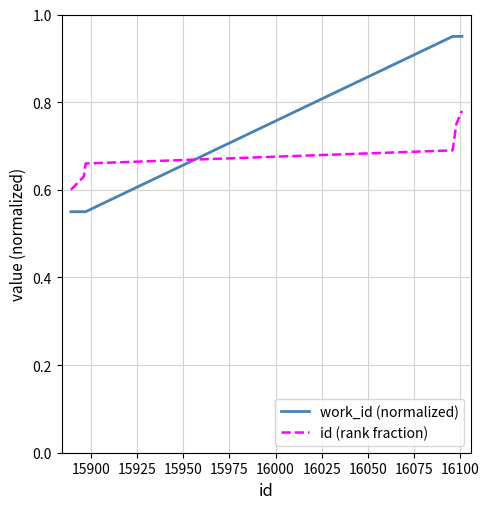

What is the difference between the maximum and minimum values in the work_id (normalized) series?

0.4